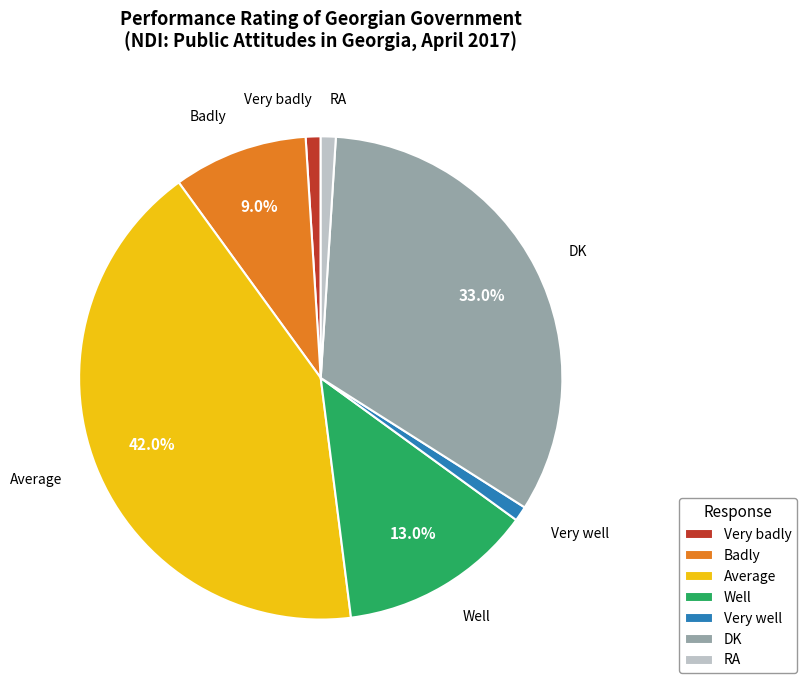

What is the ratio of the value at Very well to the value at Well?

0.1